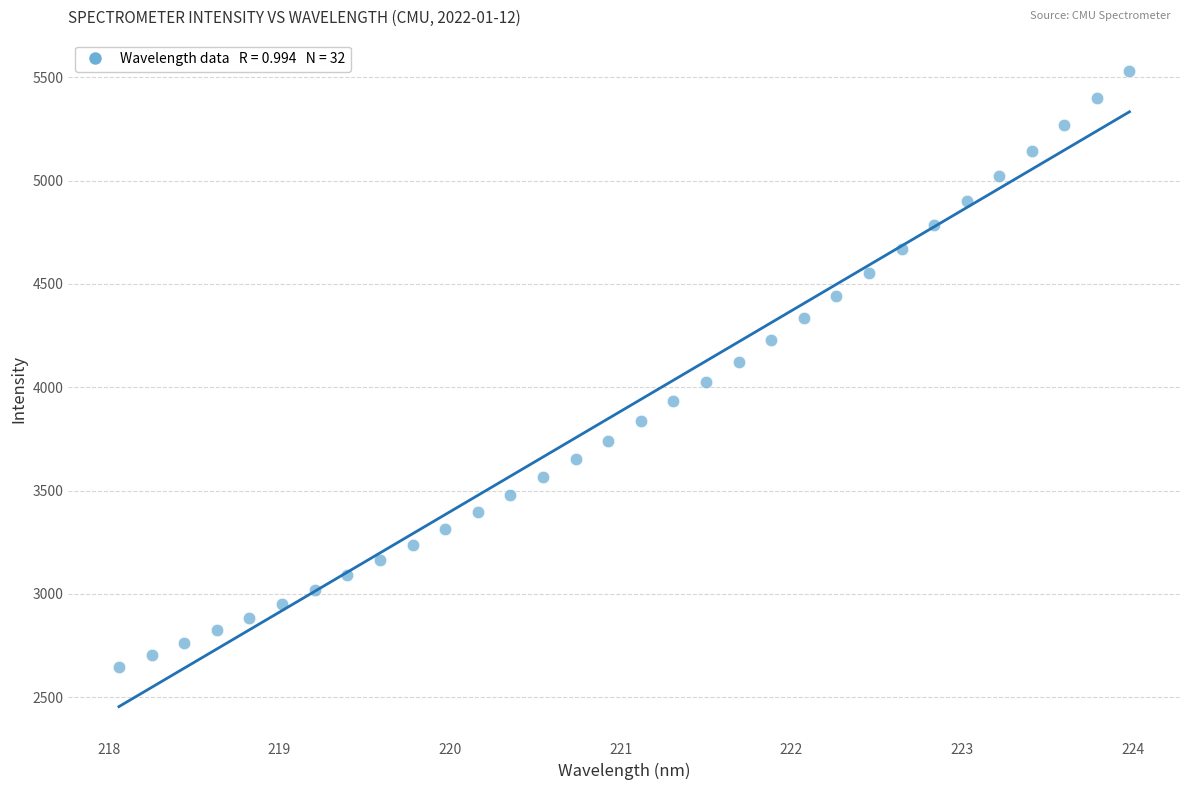

What is the range of X values (max minus min)?

5.9